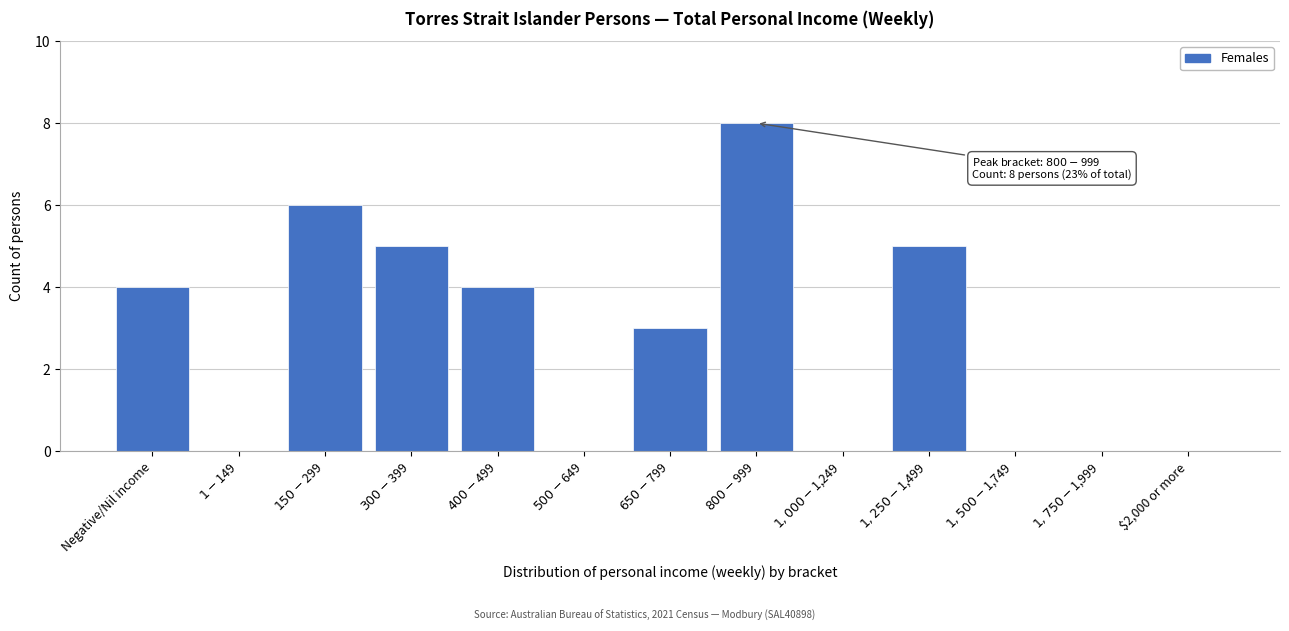

What is the greatest value displayed?

8